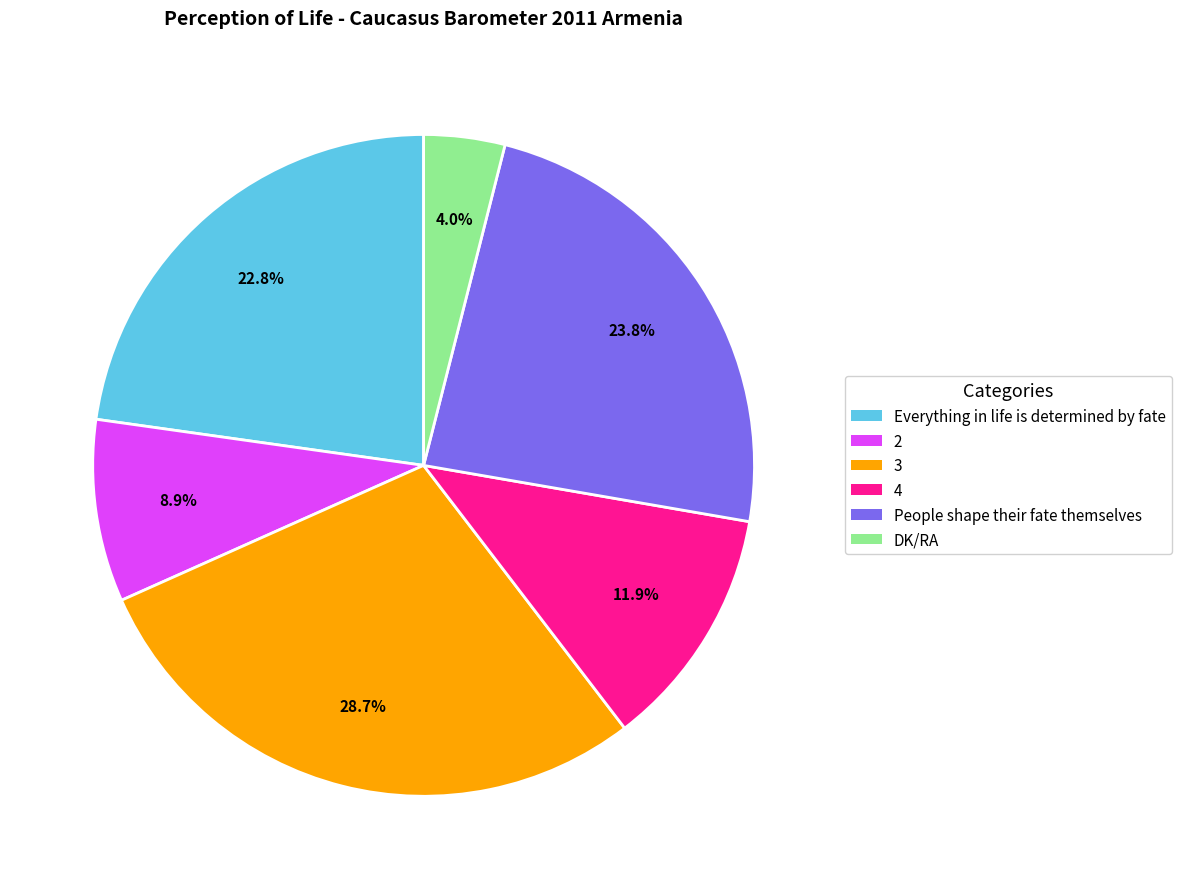

How many slices are in this pie chart?

6